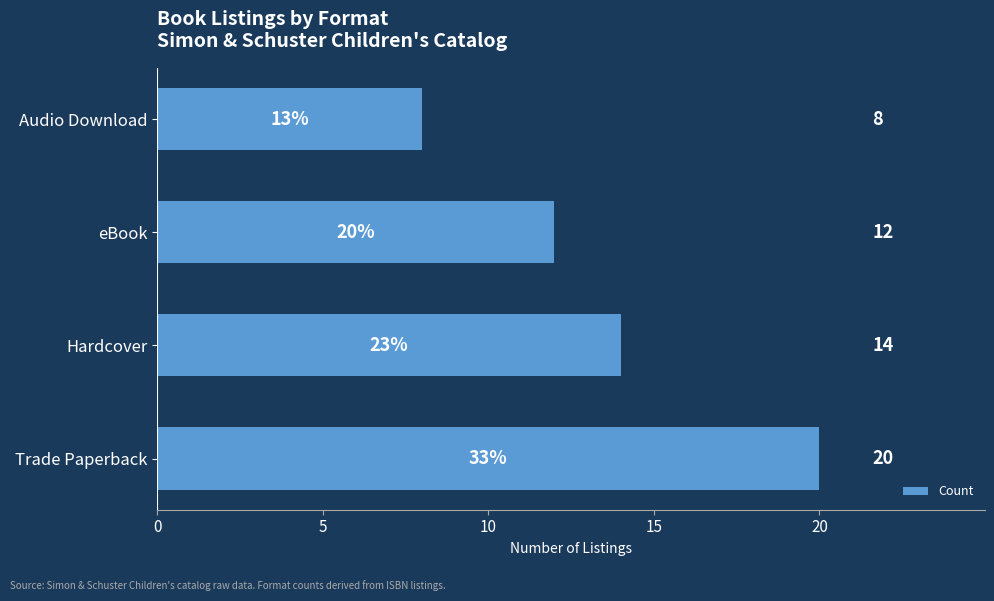

Reading bottom to top, what are all the values shown in this chart?

Trade Paperback=20	Hardcover=14	eBook=12	Audio Download=8